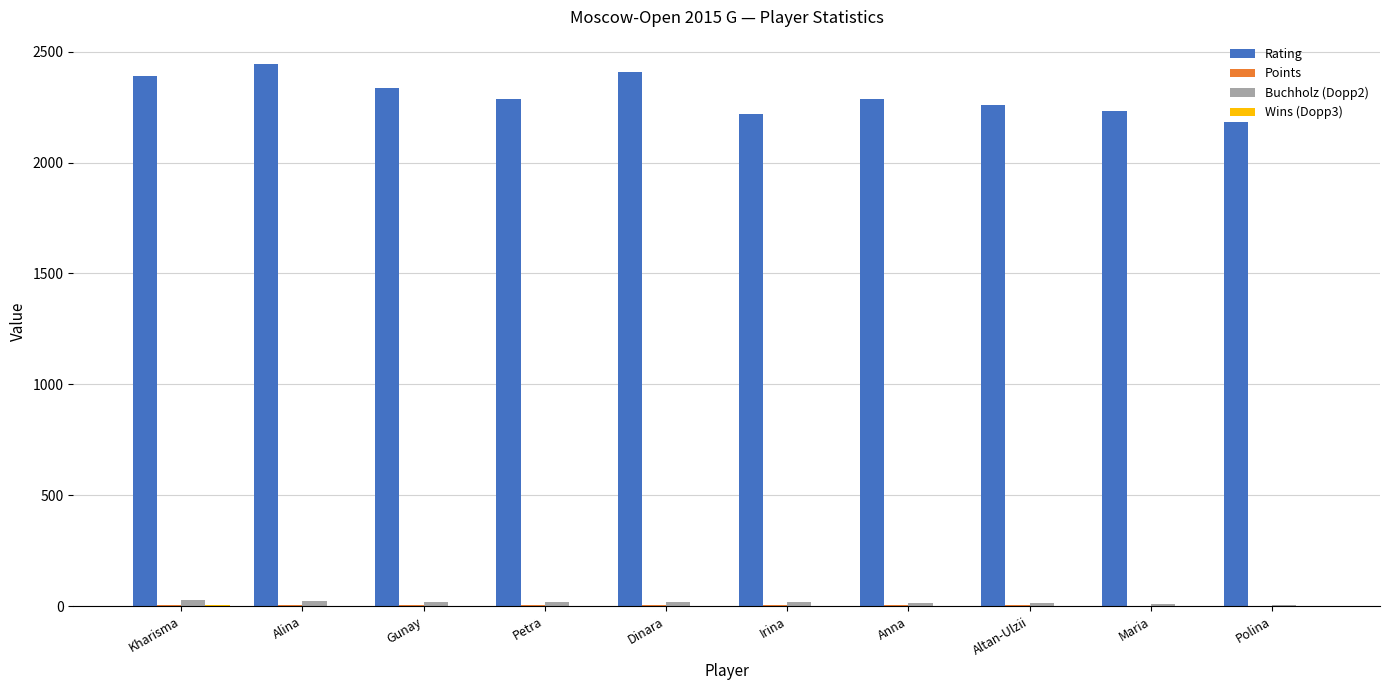

What is the maximum value shown in the chart?

2444.0